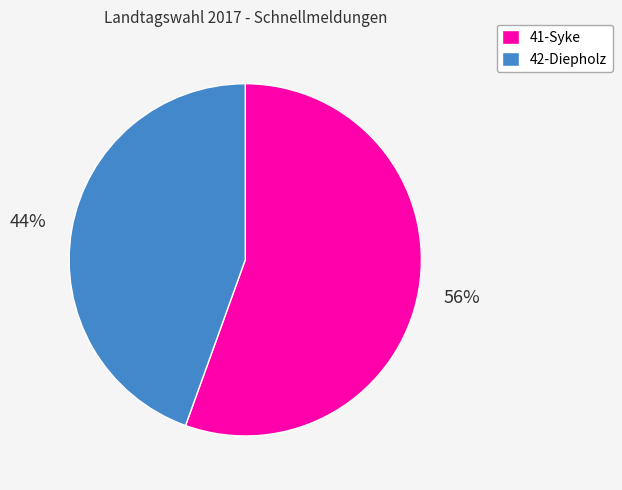

Which category accounts for the majority?

41-Syke